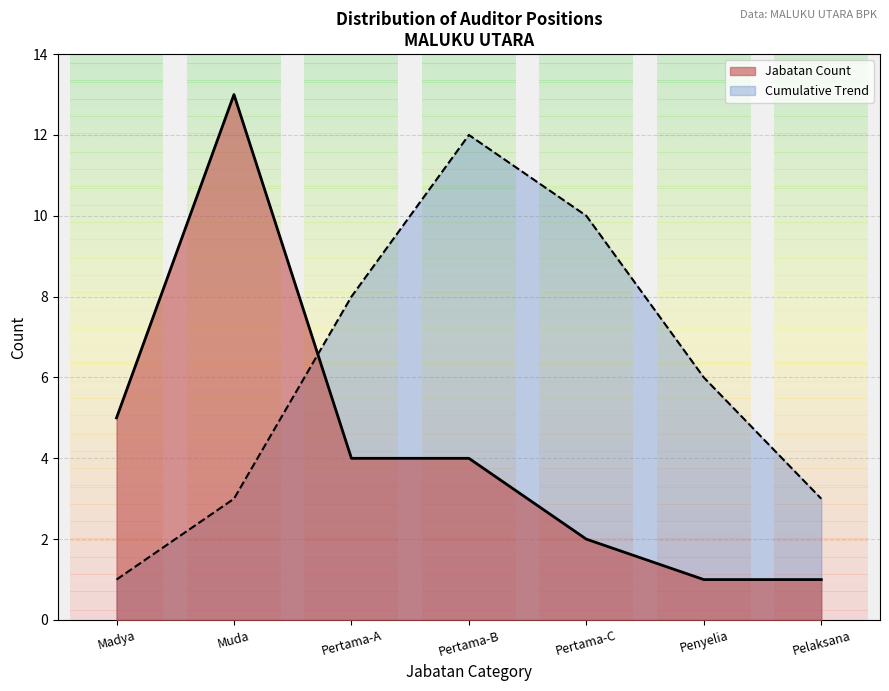

True or false: the data shows 4 at Pertama-A.

True